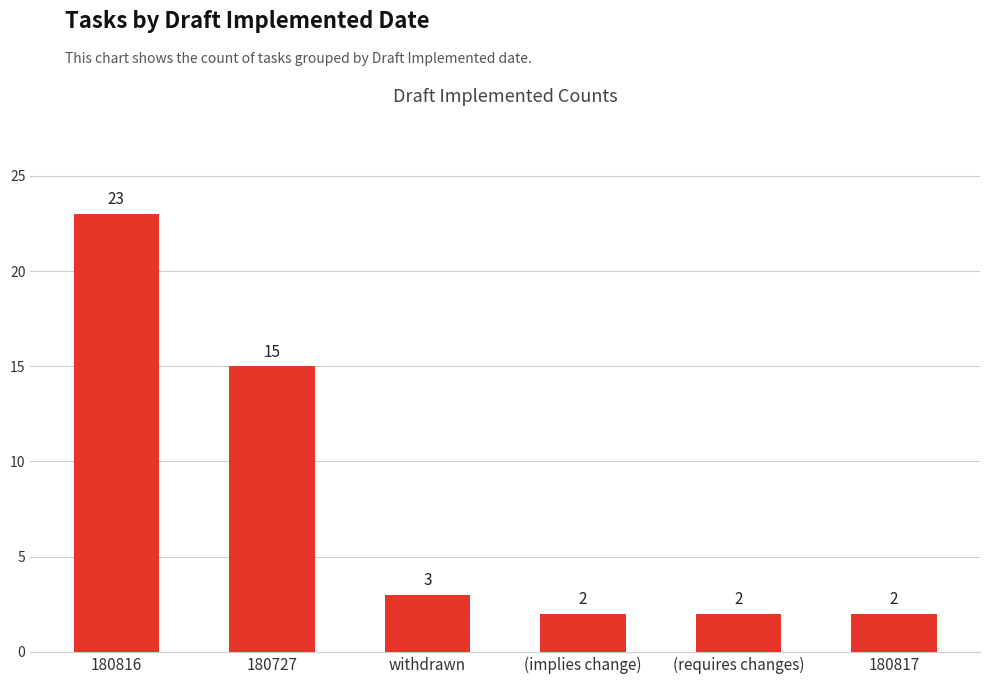

True or false: the data shows 8 at 180727.

False